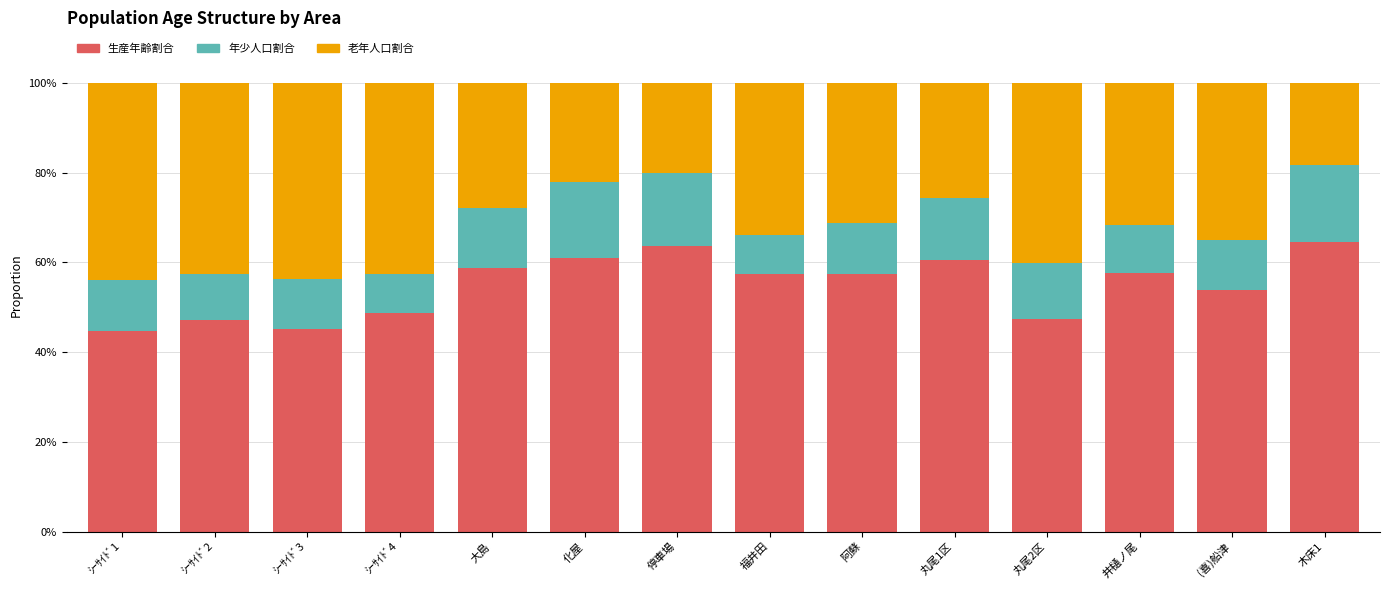

List the series in order of their overall mean, highest first.

生産年齢割合, 老年人口割合, 年少人口割合